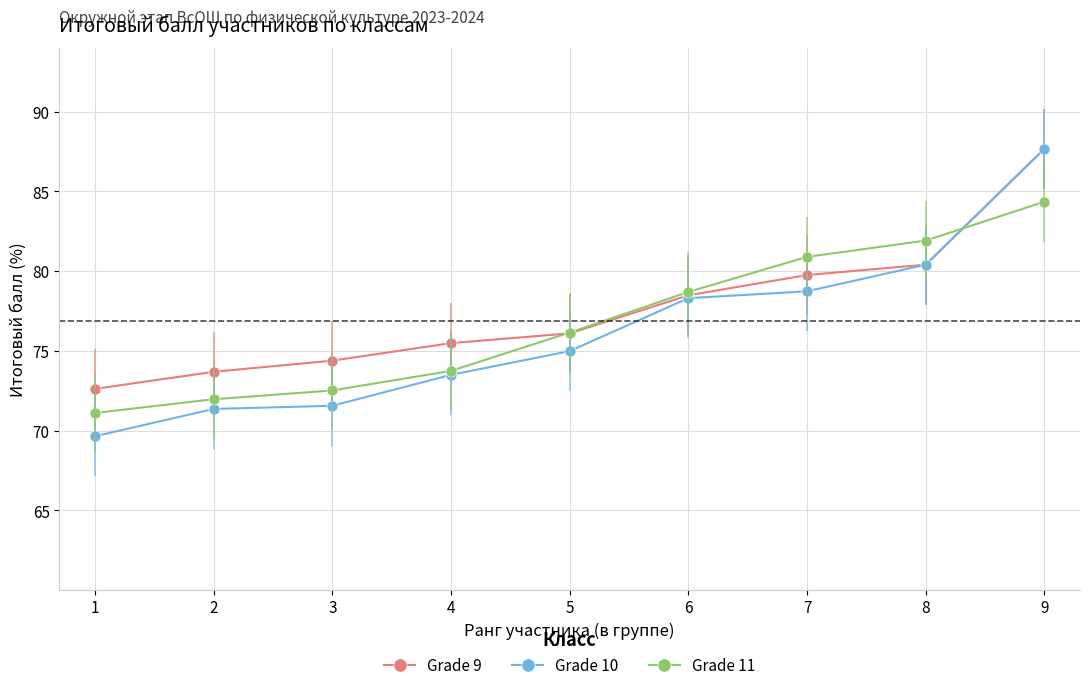

Is the value of Grade 11 at 5 greater than the value of Grade 9 at 1?

Yes